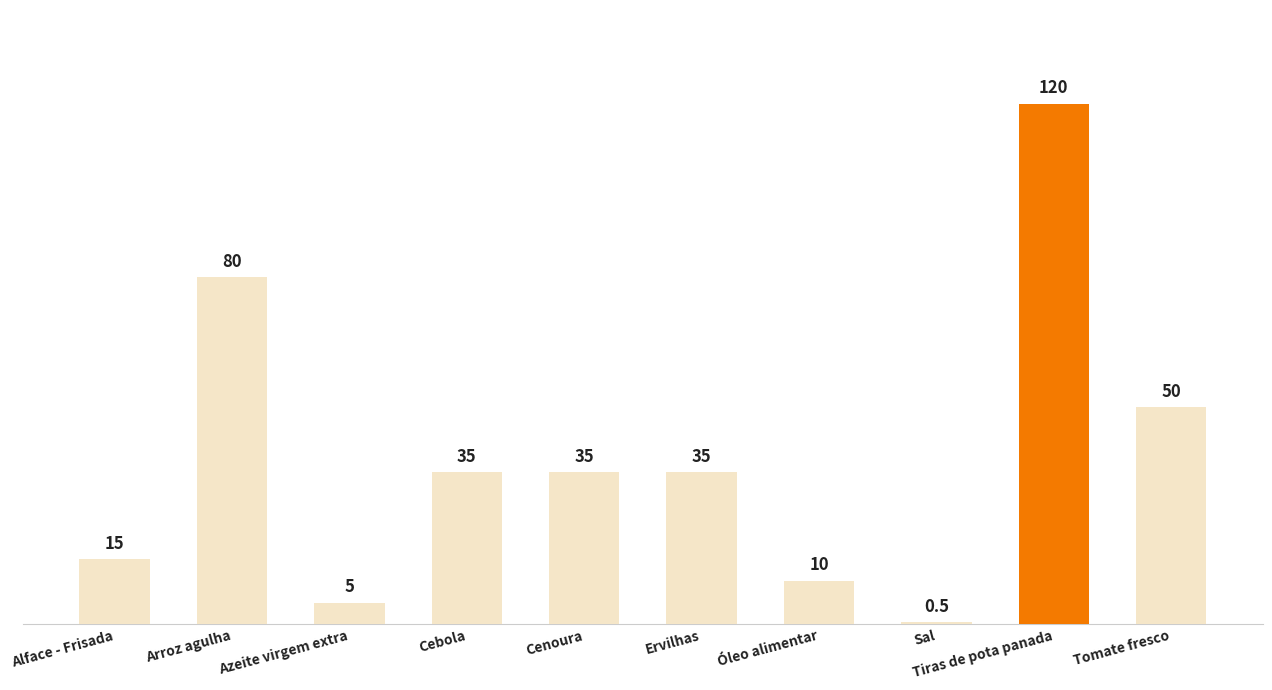

Reading left to right, transcribe all the data shown in this chart.

Alface - Frisada=15.0	Arroz agulha=80.0	Azeite virgem extra=5.0	Cebola=35.0	Cenoura=35.0	Ervilhas=35.0	Óleo alimentar=10.0	Sal=0.5	Tiras de pota panada=120.0	Tomate fresco=50.0